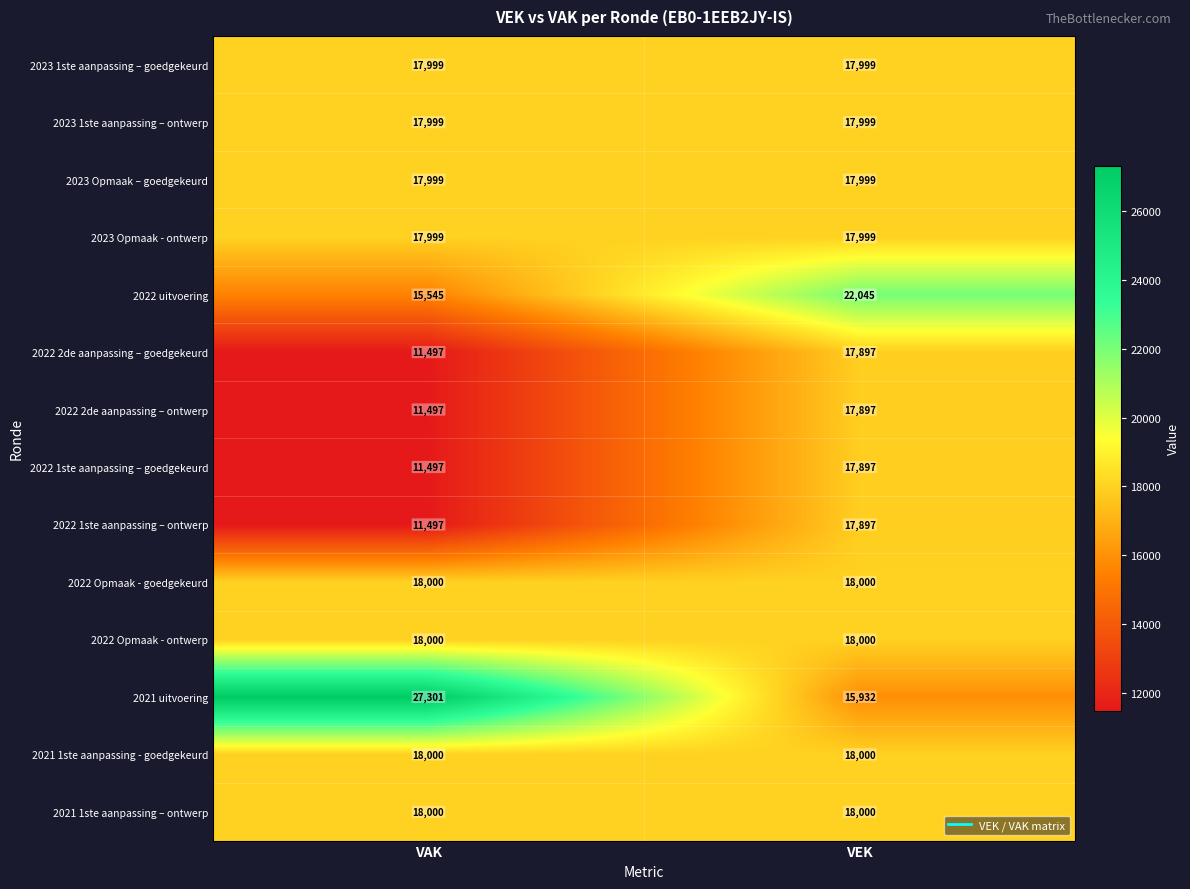

Which category has the lowest value in the 2022 2de aanpassing – ontwerp series?

VAK